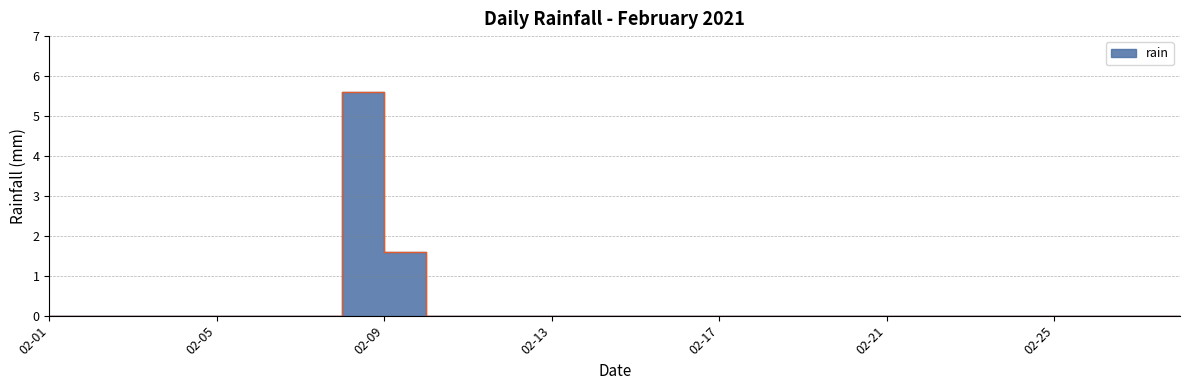

Between 2021-02-20 and 2021-02-27, which is larger?

2021-02-20